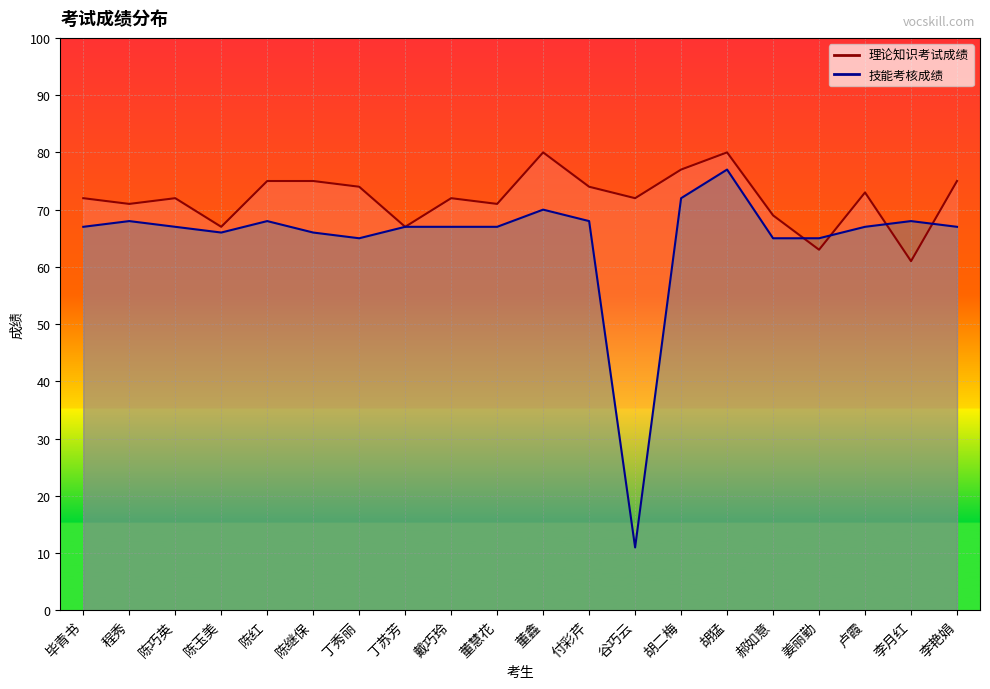

Reading left to right, list all the values displayed in this chart.

理论知识考试成绩: 72	71	72	67	75	75	74	67	72	71	80	74	72	77	80	69	63	73	61	75
技能考核成绩: 67	68	67	66	68	66	65	67	67	67	70	68	11	72	77	65	65	67	68	67